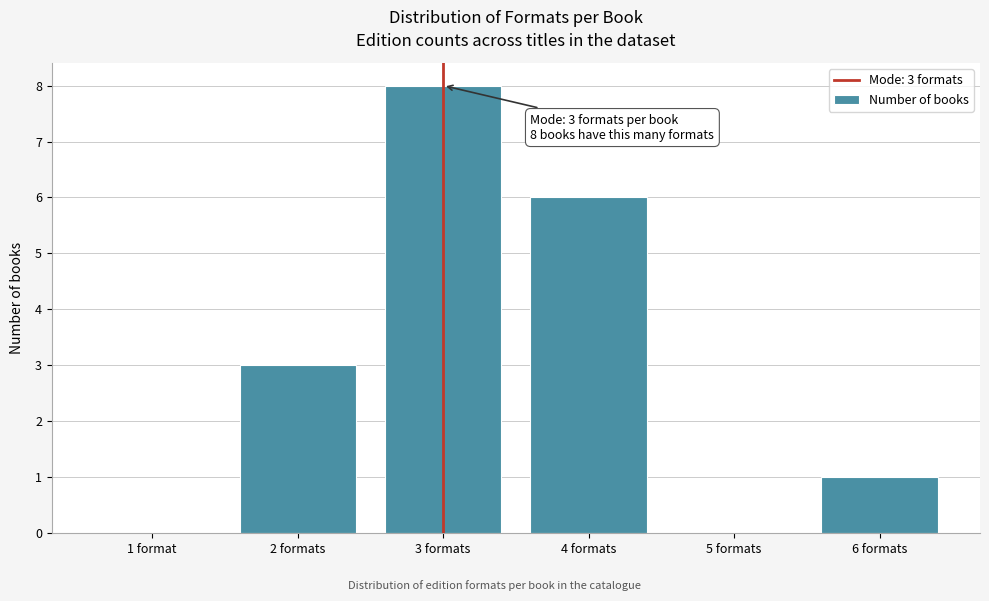

Reading left to right, transcribe all the data shown in this chart.

1 format=0	2 formats=3	3 formats=8	4 formats=6	5 formats=0	6 formats=1